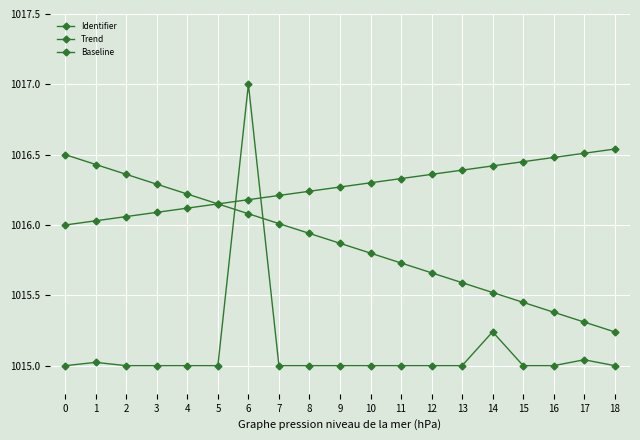

How many data points does each series have?

19